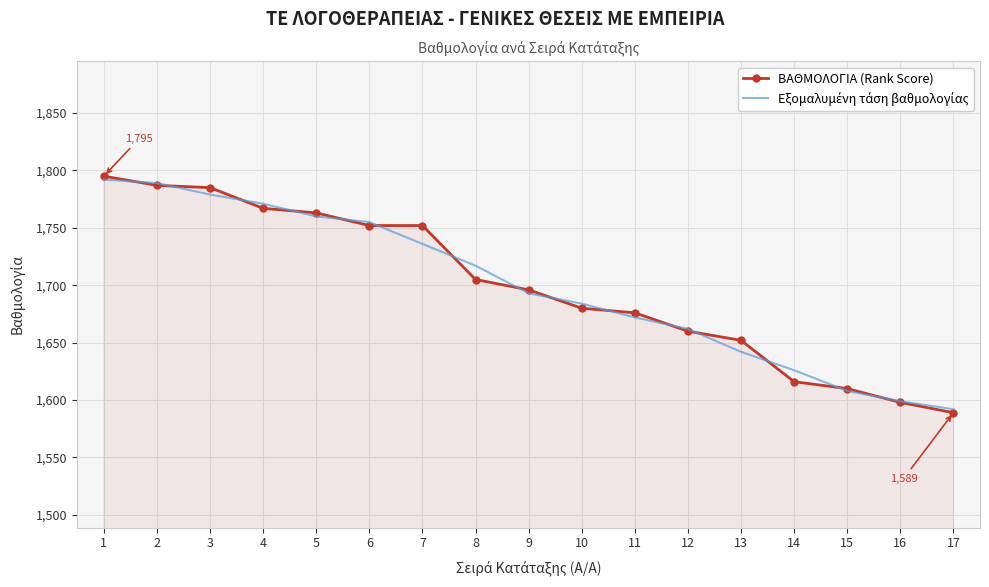

Which category has the lowest value in the ΒΑΘΜΟΛΟΓΙΑ (Rank Score) series?

17